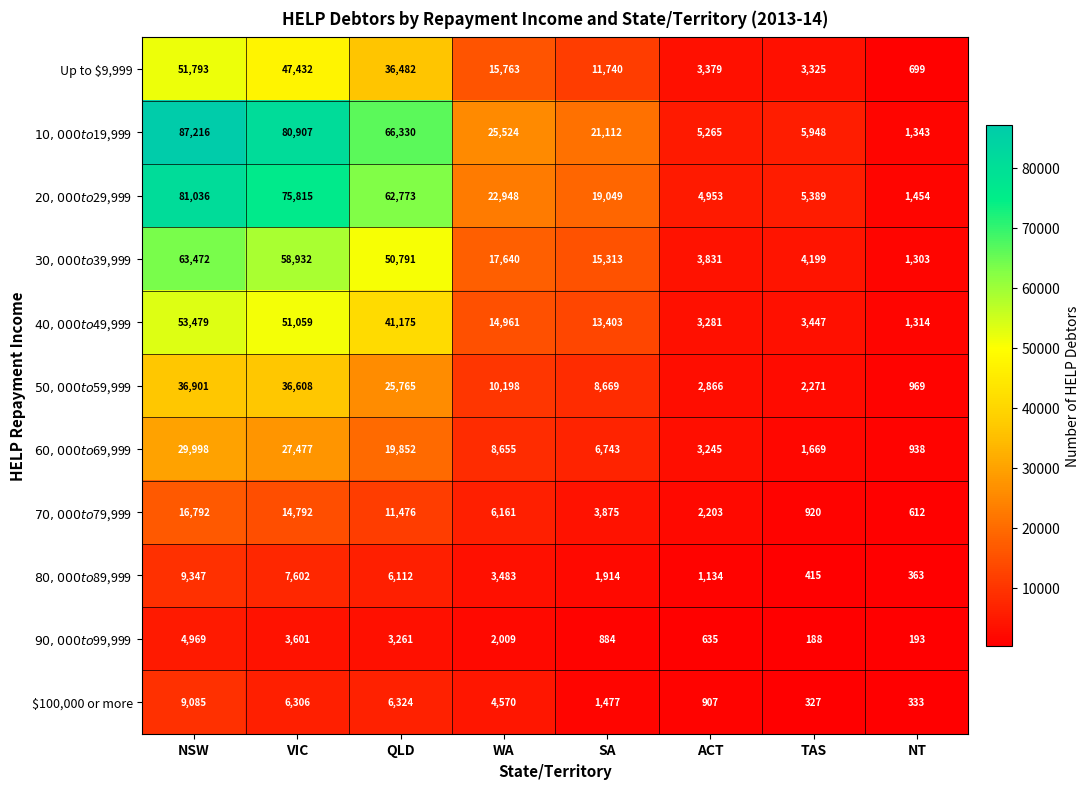

What is the difference between the highest and lowest values at WA?

23515